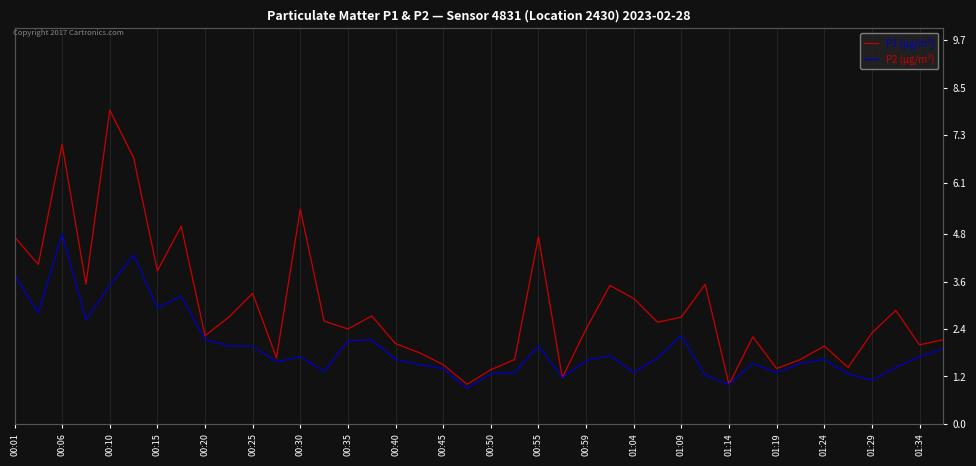

True or false: P1 (µg/m³) has more than 2 points higher than both neighbors.

True